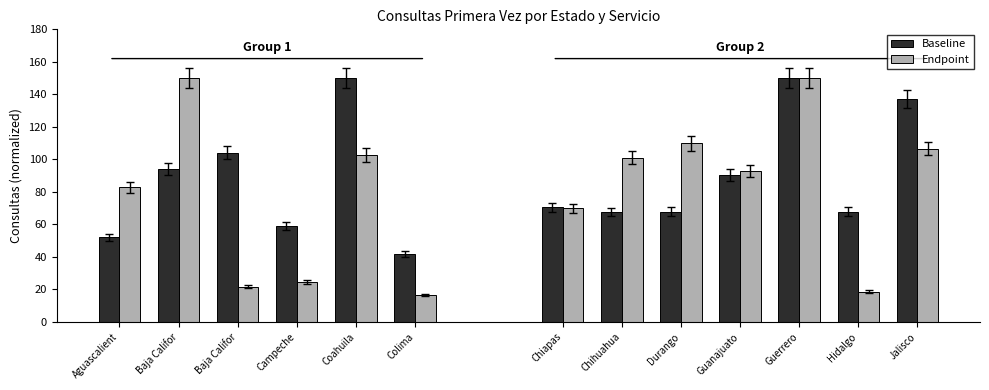

What is the value of the Endpoint bar at the 6th from the left?

16.6